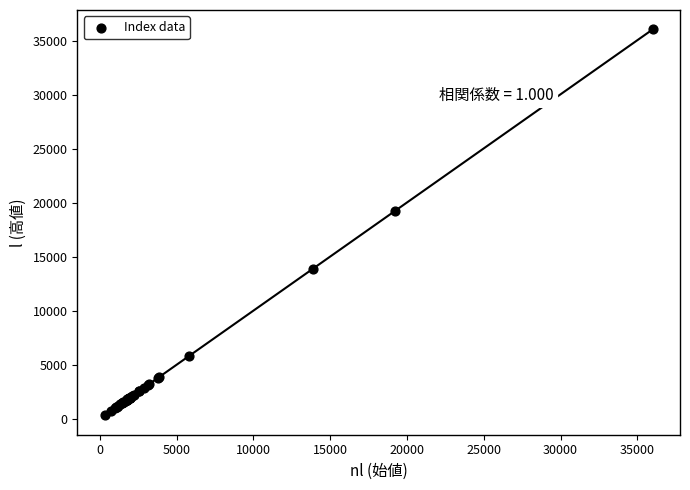

What Y value in the scatter plot is closest to 18192?

19254.0